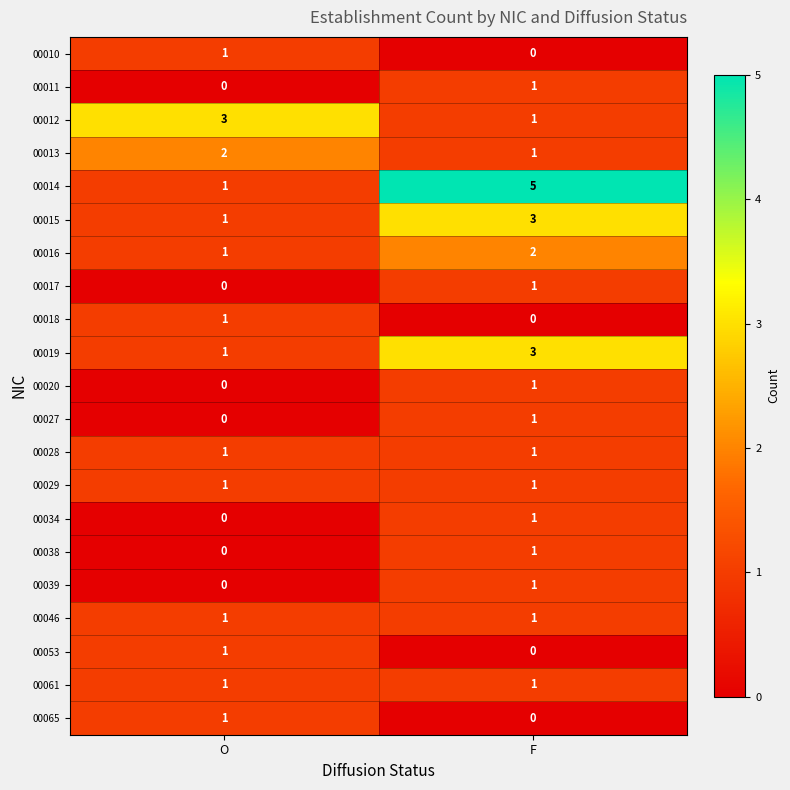

How many categories are shown in the chart?

2